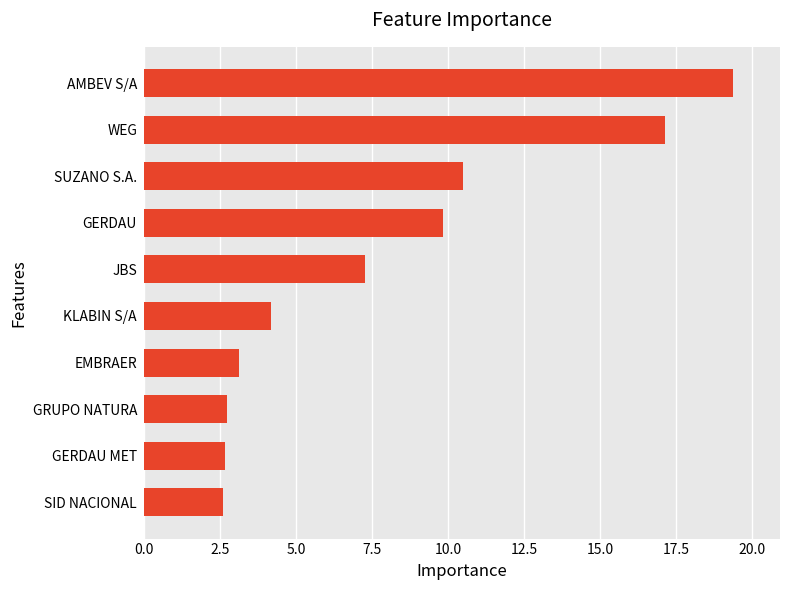

The value at JBS is 7.3. True or false?

True